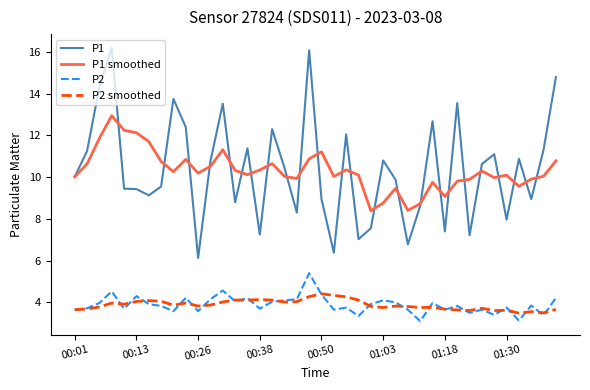

List the series in order of their peak value, highest first.

P1, P1 smoothed, P2, P2 smoothed